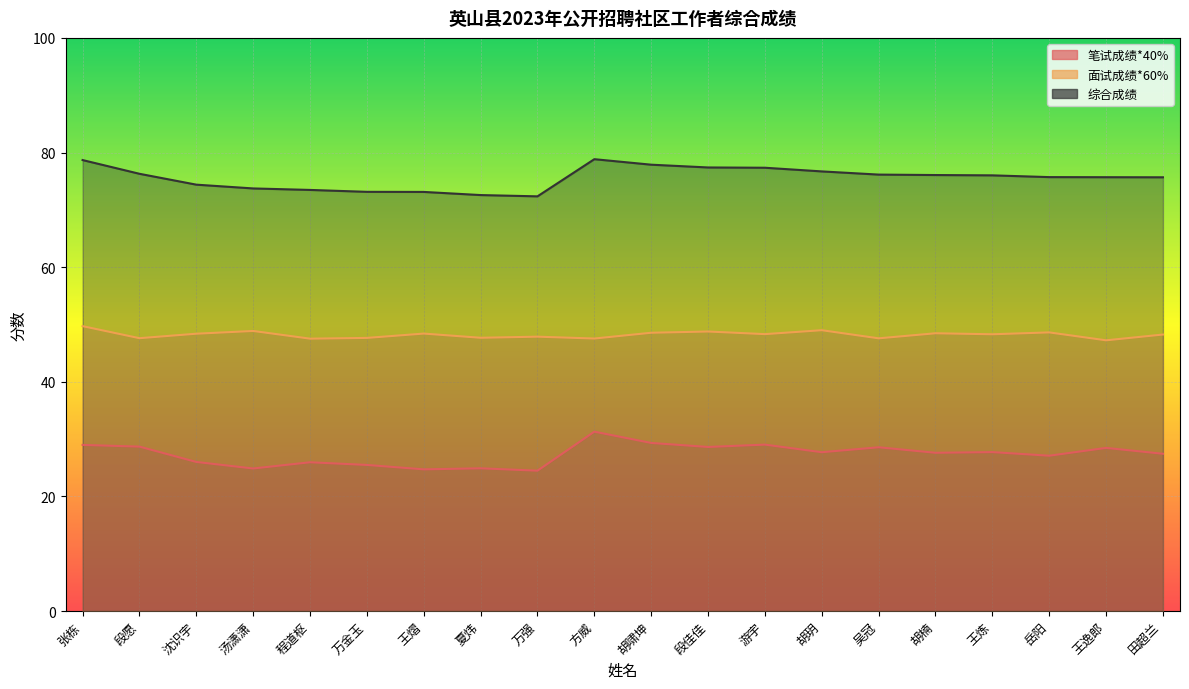

What is the sum of the 面试成绩*60% values at 胡啸坤 and 方威?

96.1